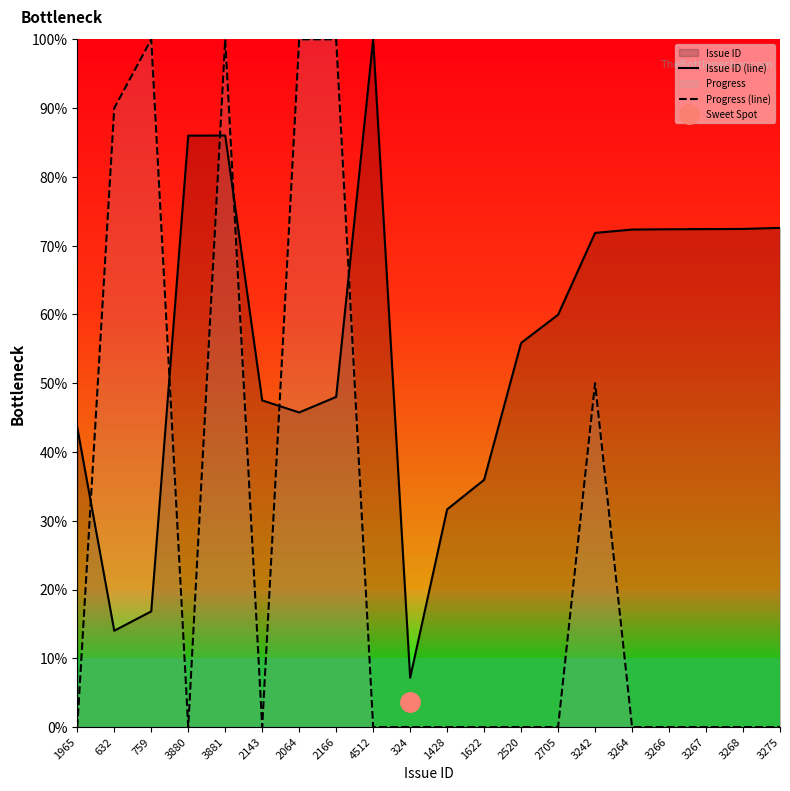

Which series has the largest range (max minus min)?

Progress (line)